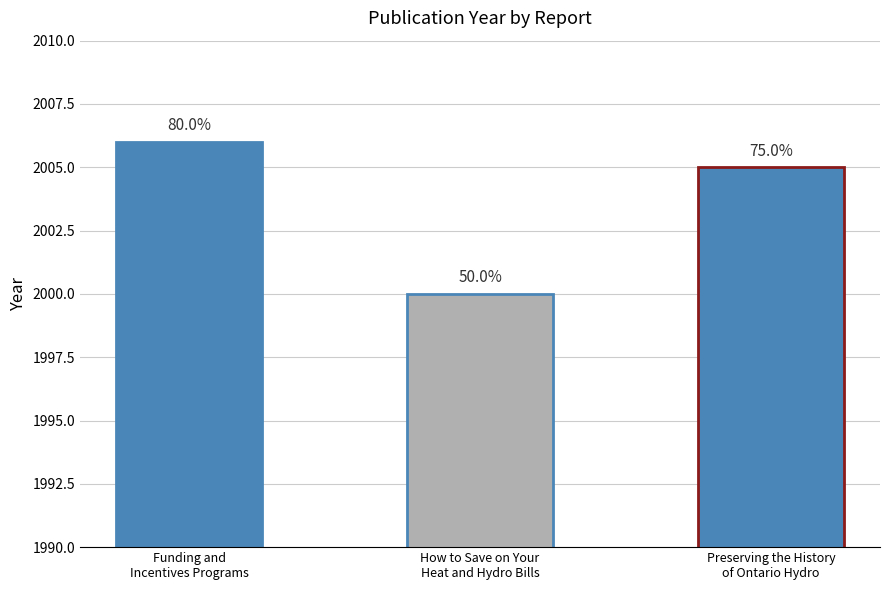

Does the chart contain any negative values?

No